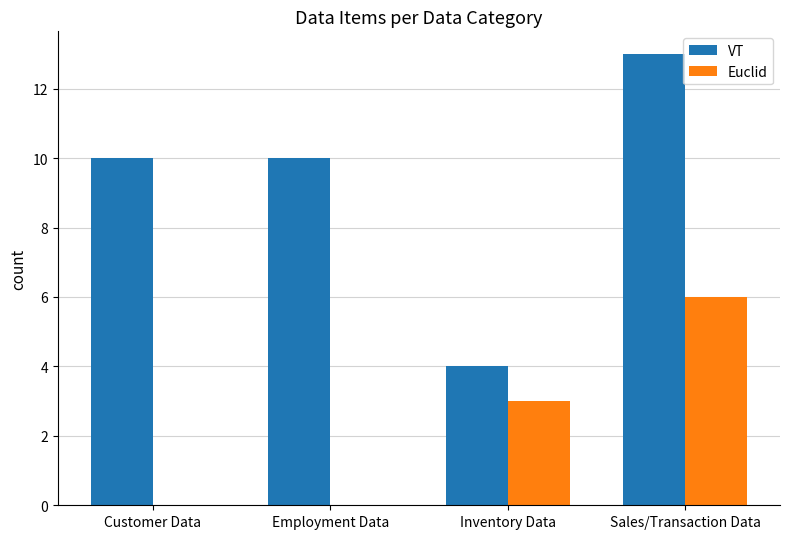

Which series has the largest total across all categories?

VT